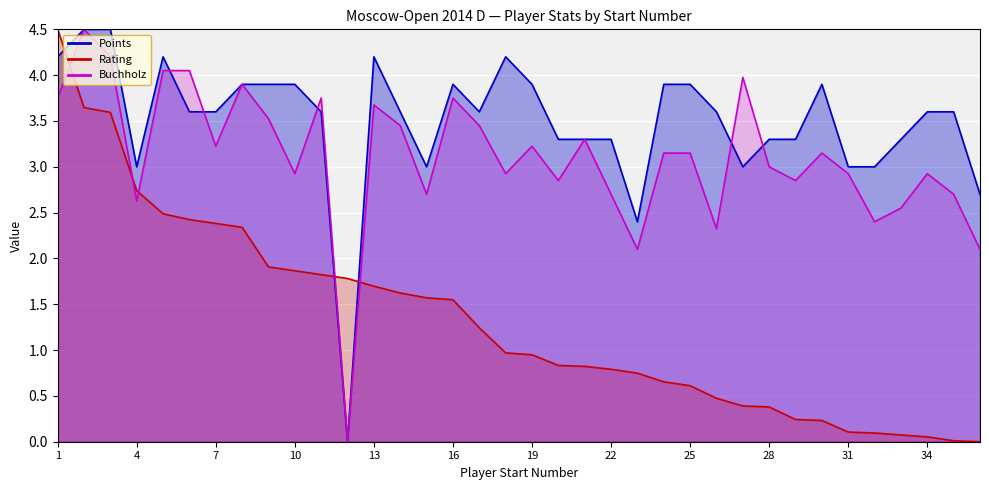

The value of Rating at 1 is 4.5. True or false?

True